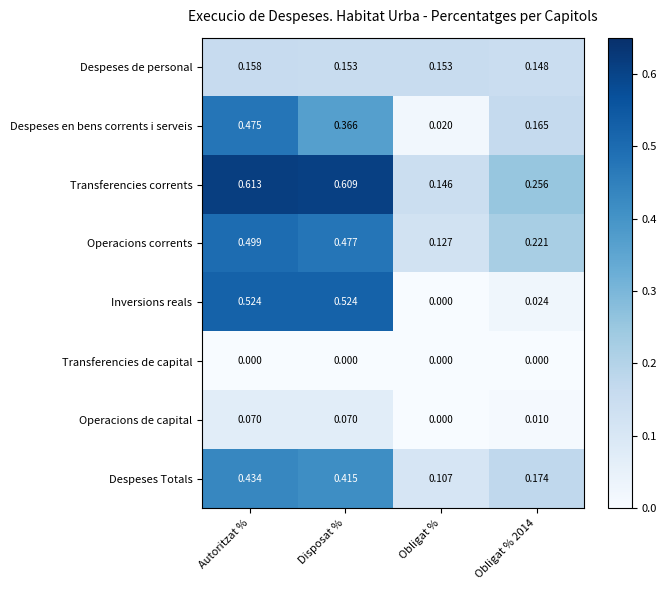

Which category has the lowest value in the Transferencies corrents series?

Obligat %